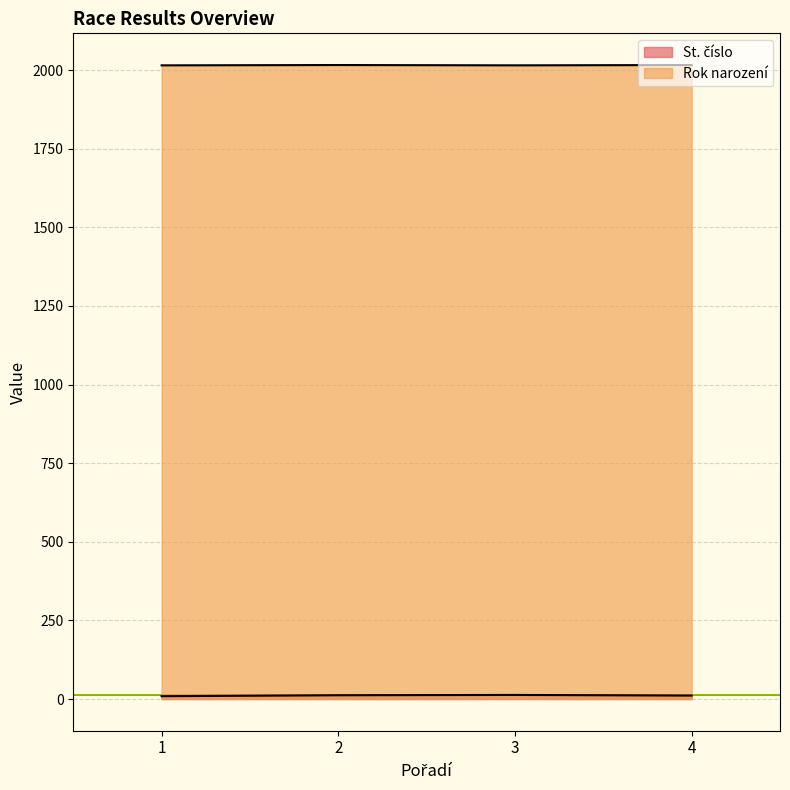

Reading right to left, transcribe all the data shown in this chart.

St. číslo: 4=11	3=13	2=12	1=9
Rok narození: 4=2016	3=2015	2=2016	1=2015